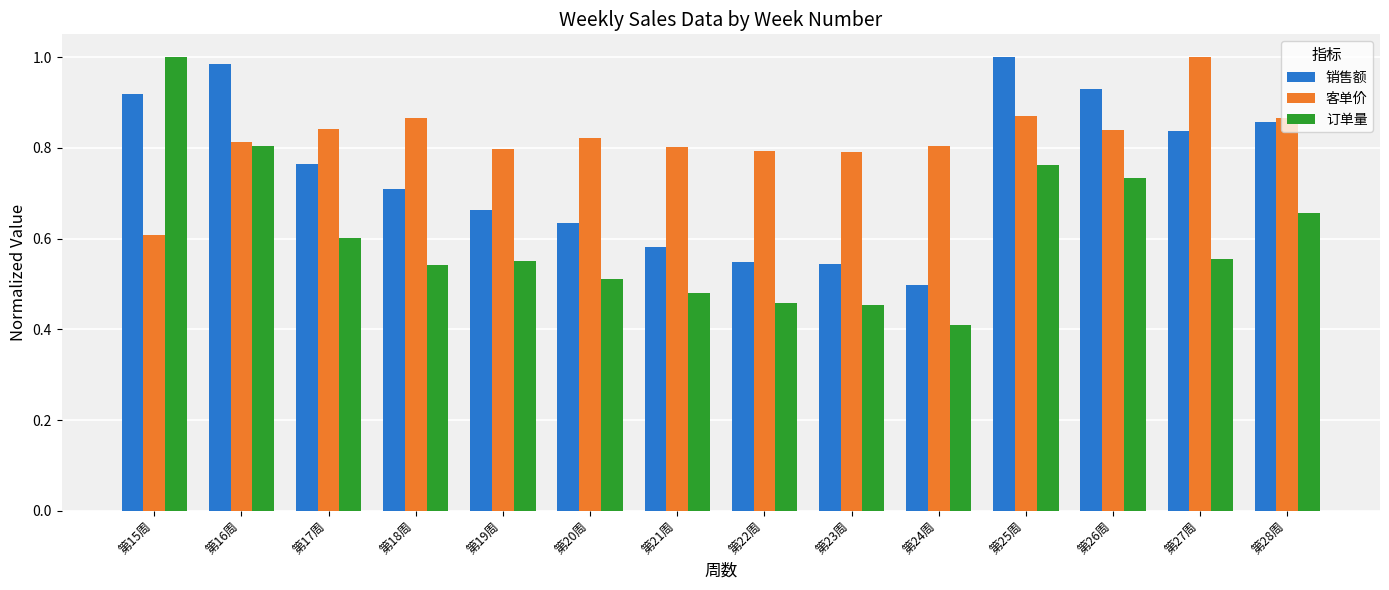

What is the spread (max minus min) of values at 第20周?

0.3